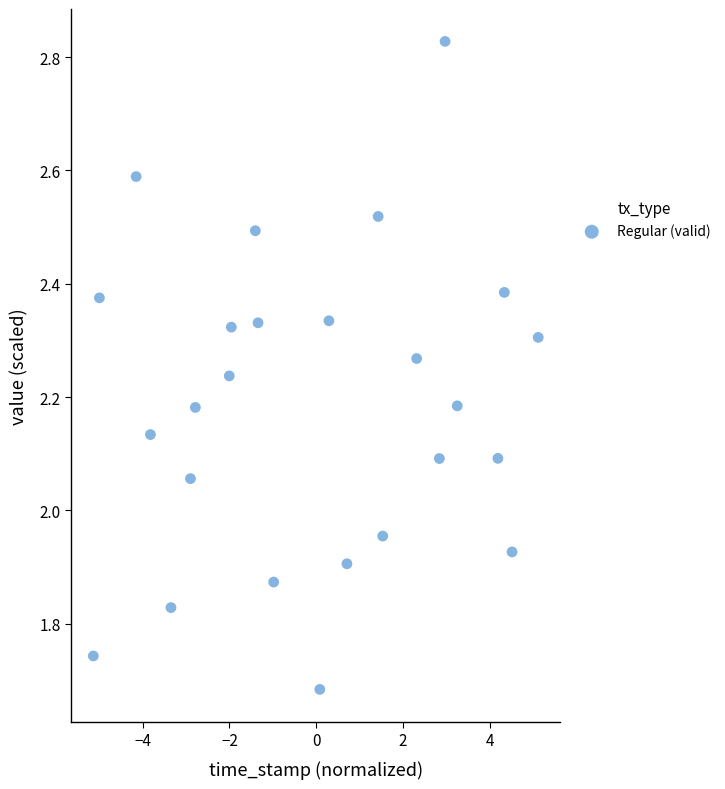

What is the range of Y values (max minus min)?

1.1